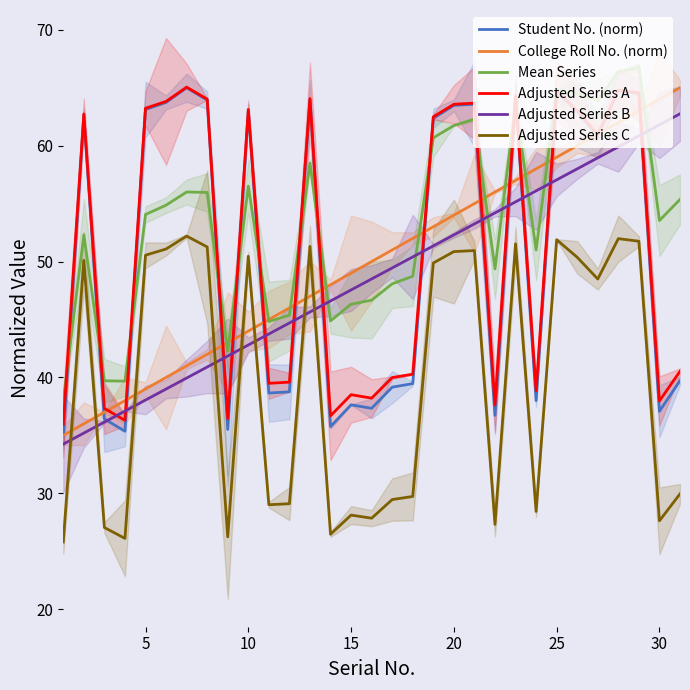

The Student No. (norm) series shows 63.7 at 25. True or false?

True